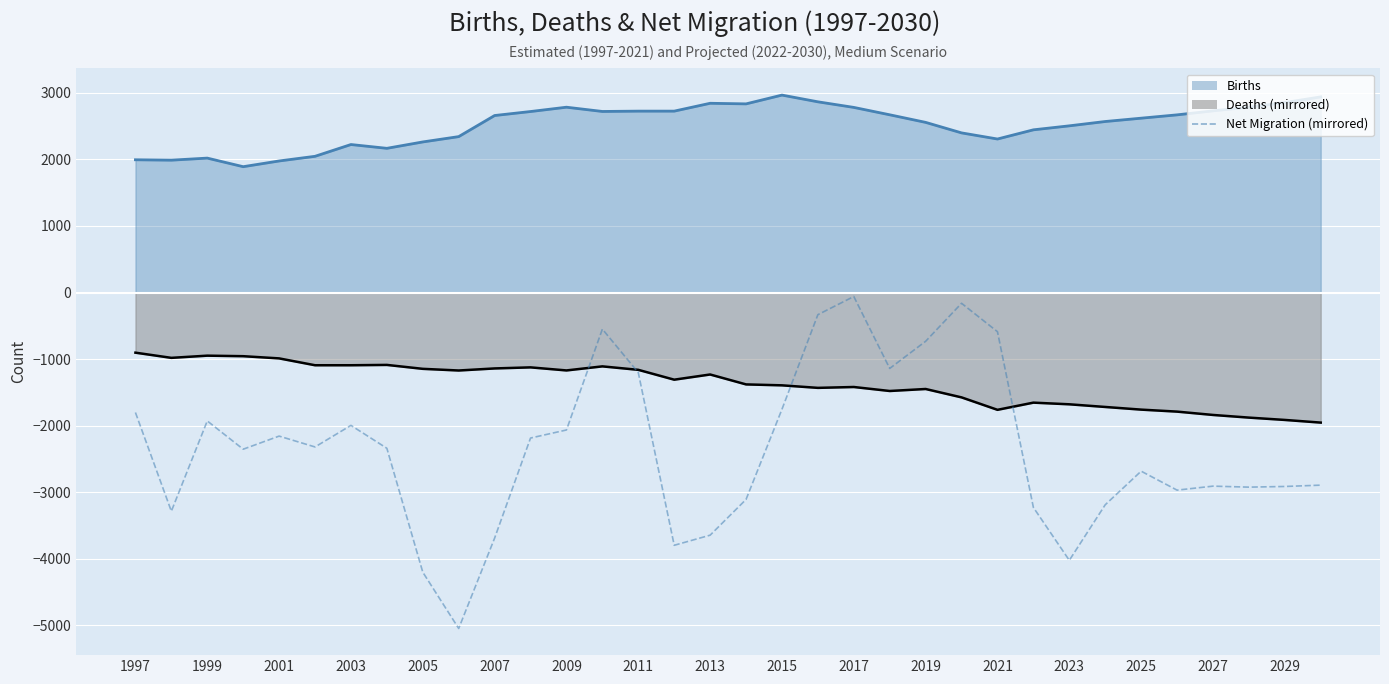

What is the change in value from 2025 to 2029?

-230